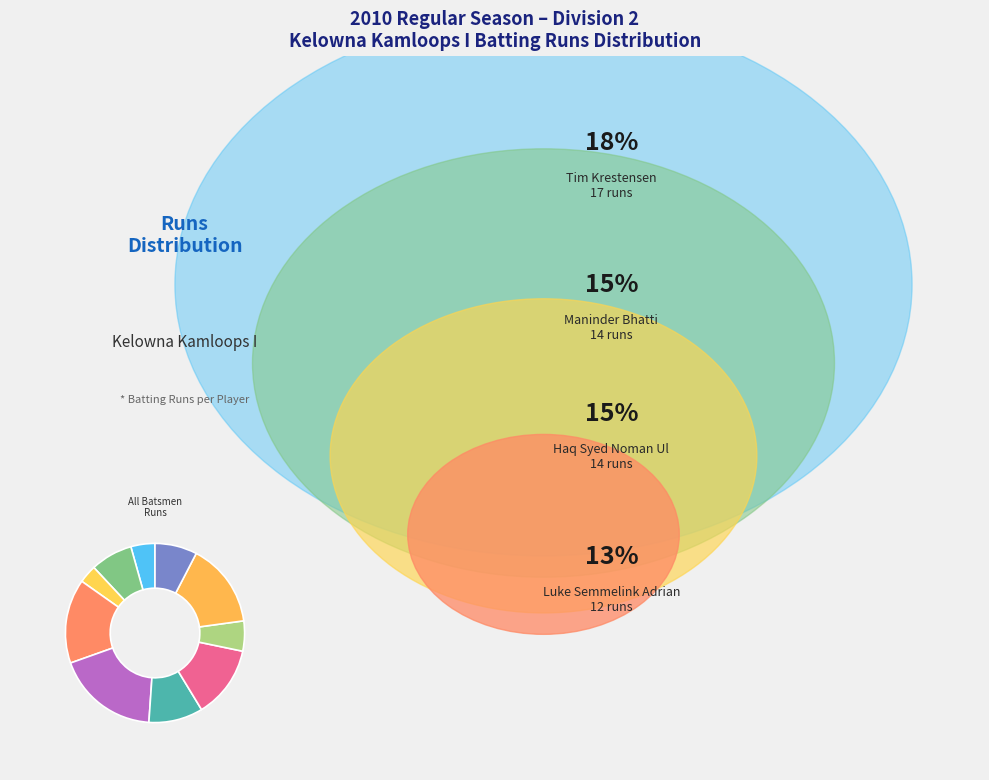

To the nearest percent, what is the average slice percentage?

10%